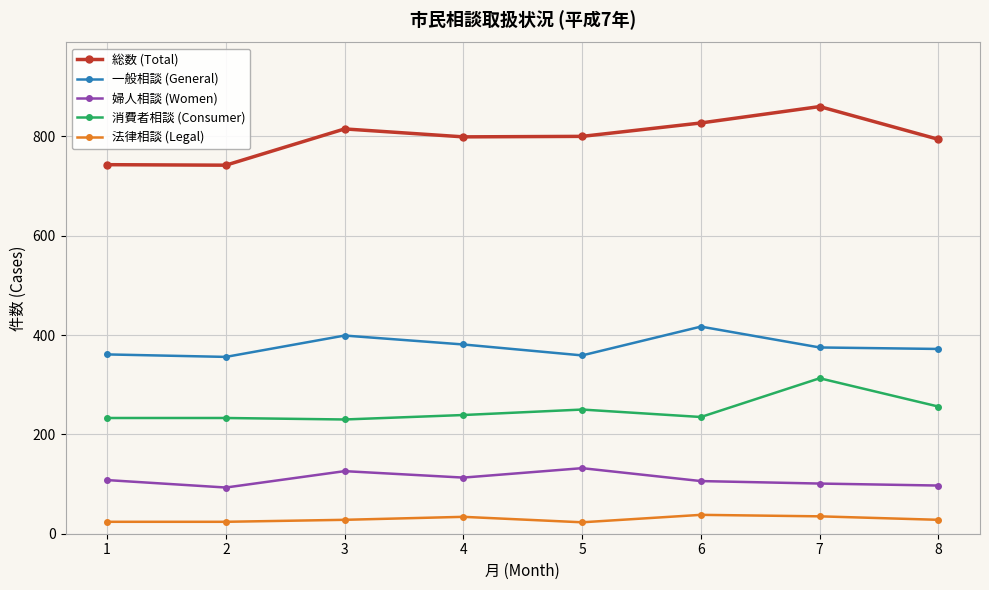

True or false: 総数 (Total) and 婦人相談 (Women) intersect in this chart.

False